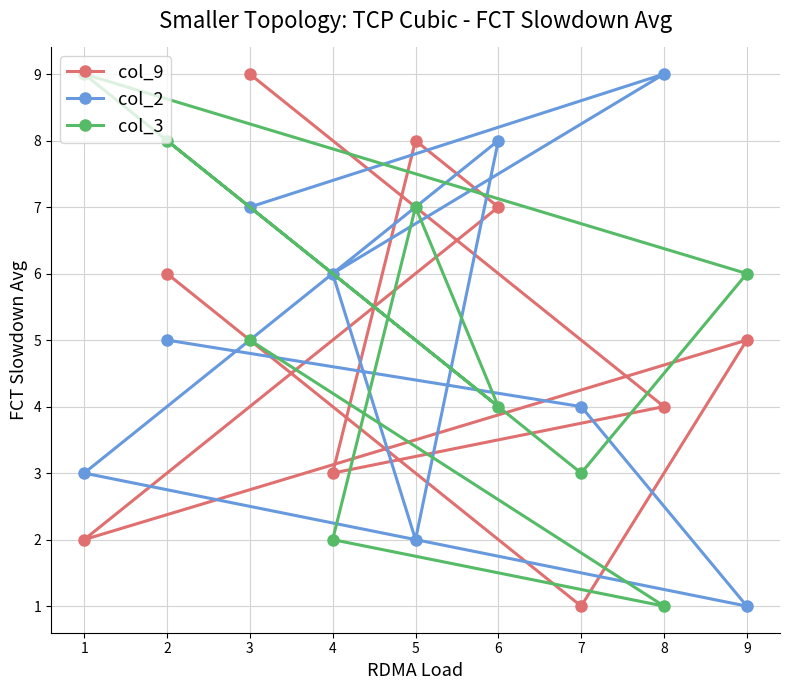

What is the value of the col_9 point at the 3rd from the left?

9